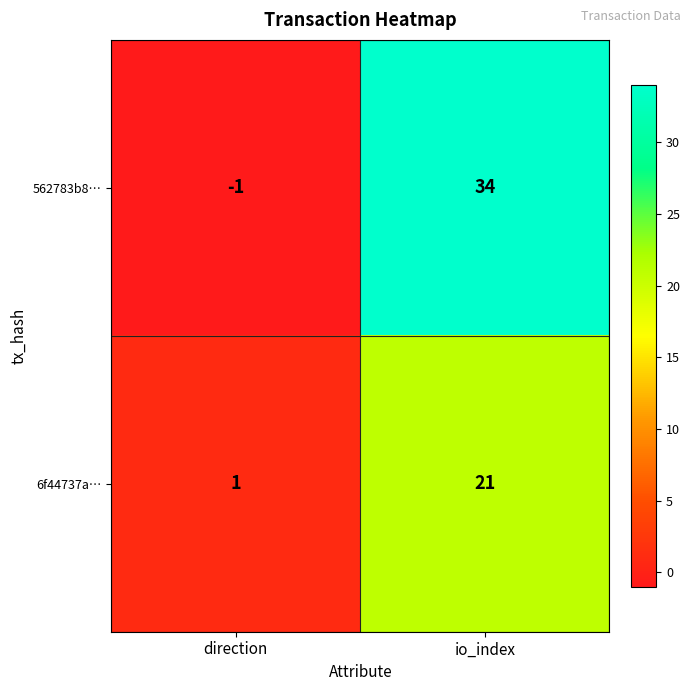

At how many categories does at least one series exceed 25?

1